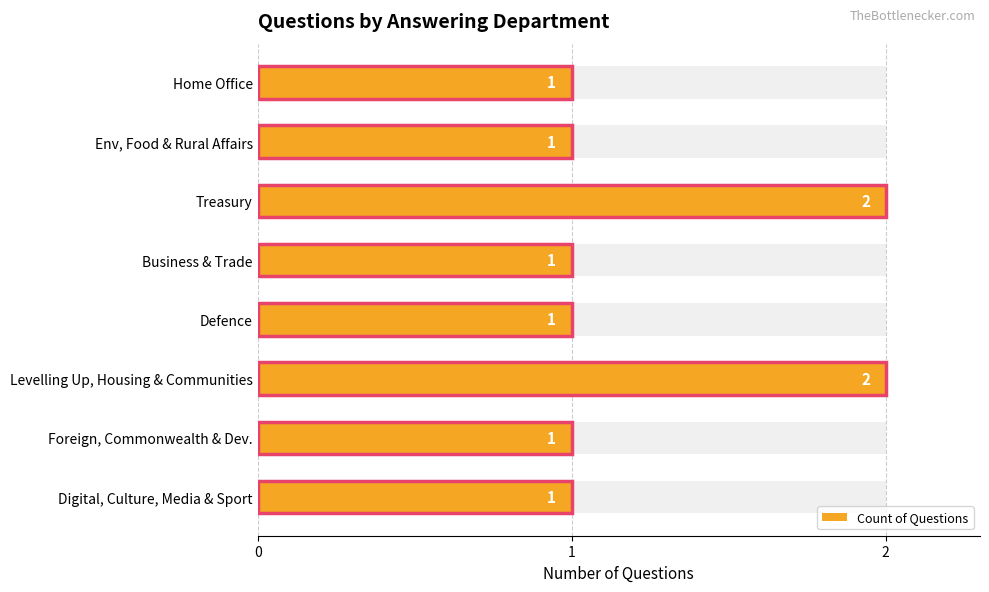

What is the difference between the second highest and second lowest values?

1